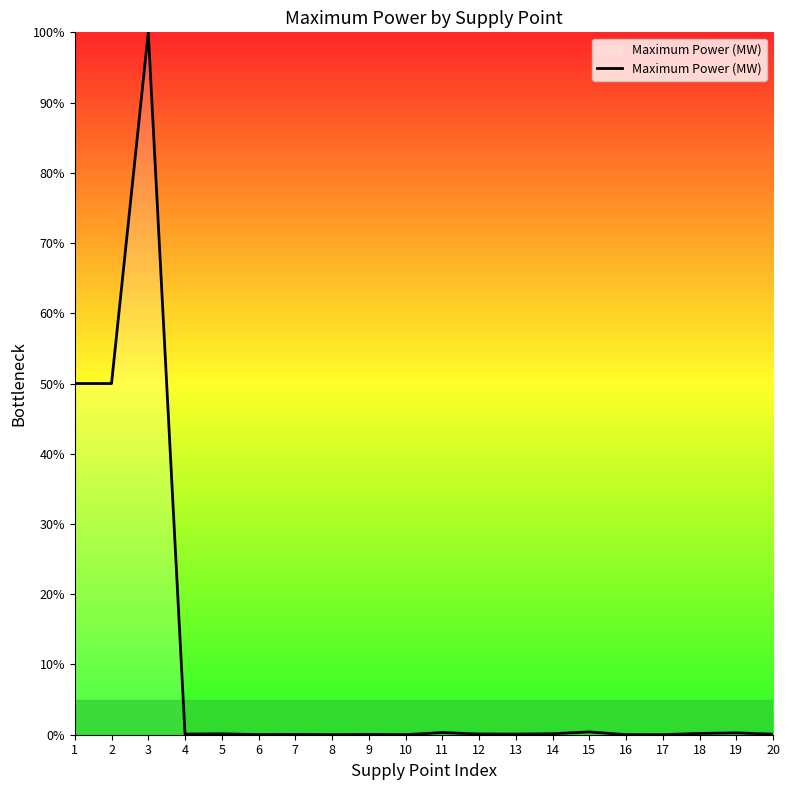

What is the difference between the maximum and minimum values?

100.0